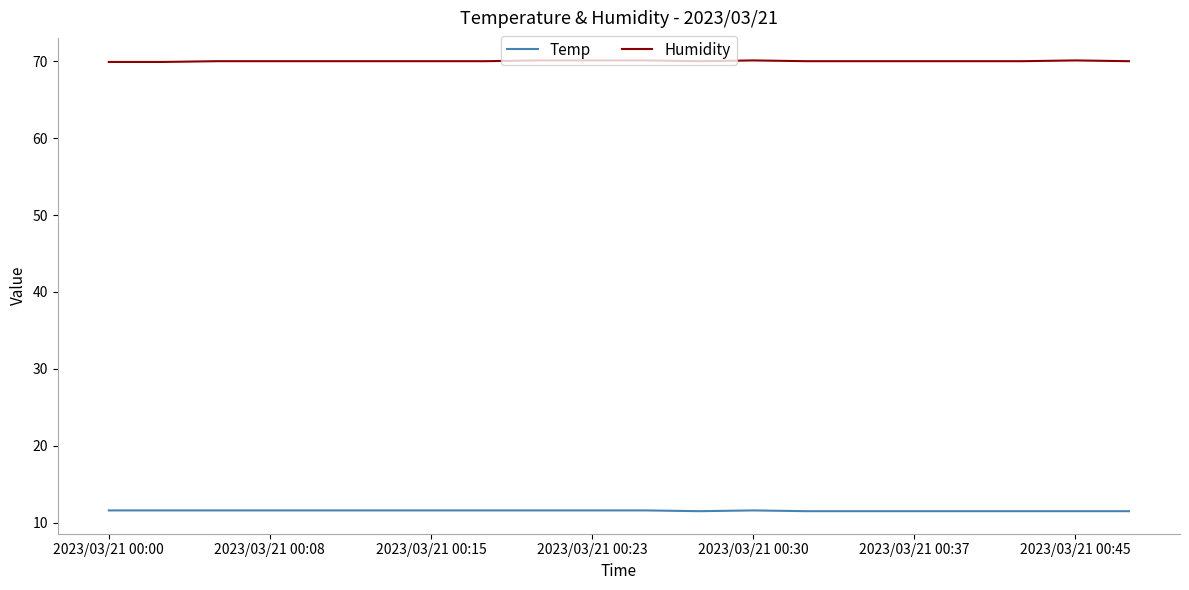

List the series in order of their overall mean, lowest first.

Temp, Humidity